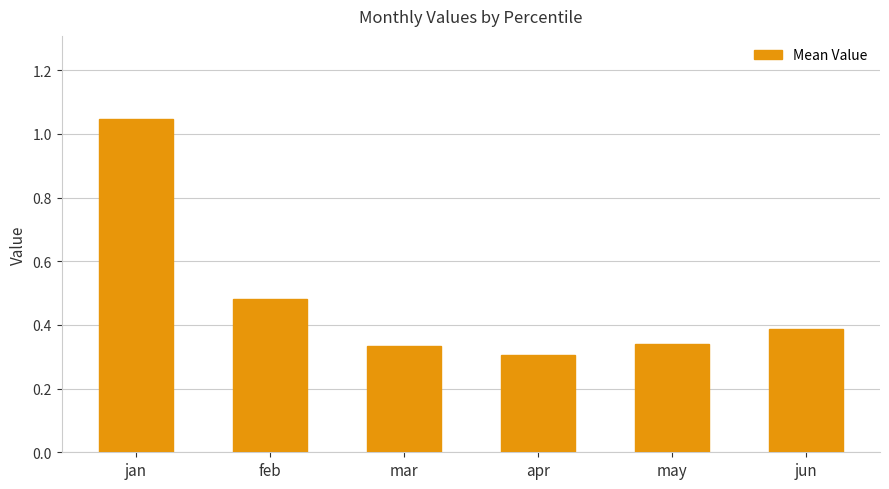

What is the difference between the second highest and minimum values?

0.2